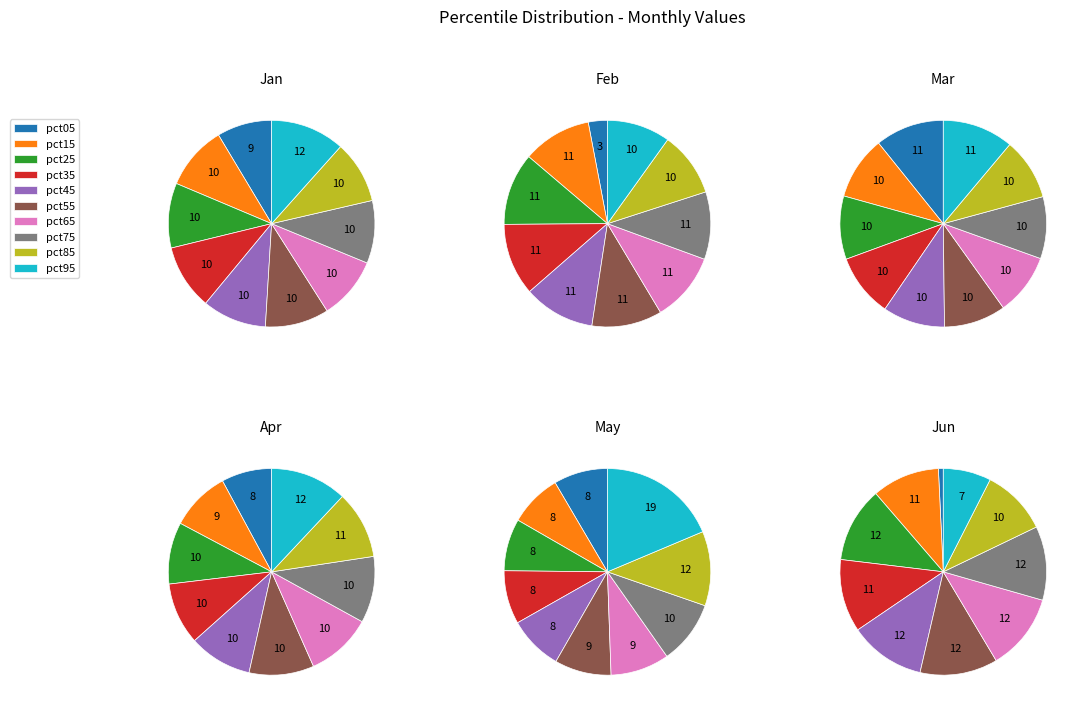

Which category has the biggest portion of the pie?

pct95